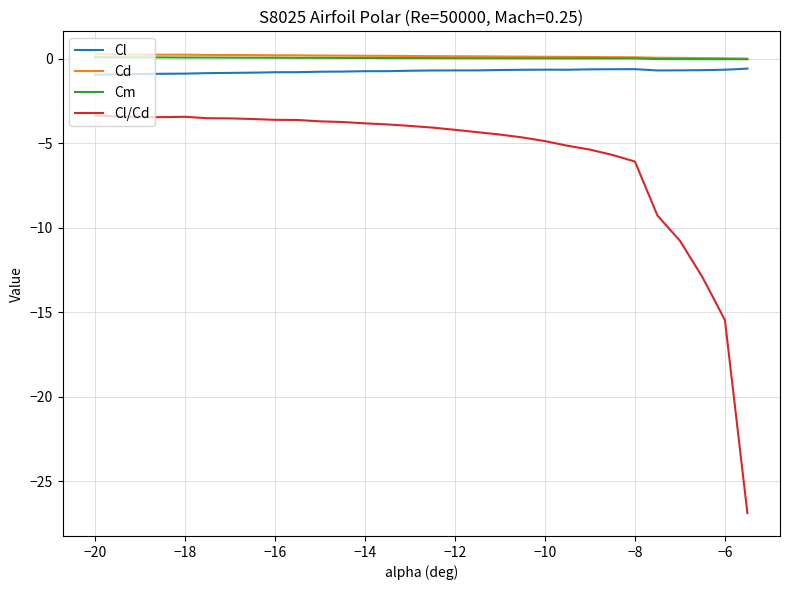

What is the maximum value for Cl/Cd?

-3.4